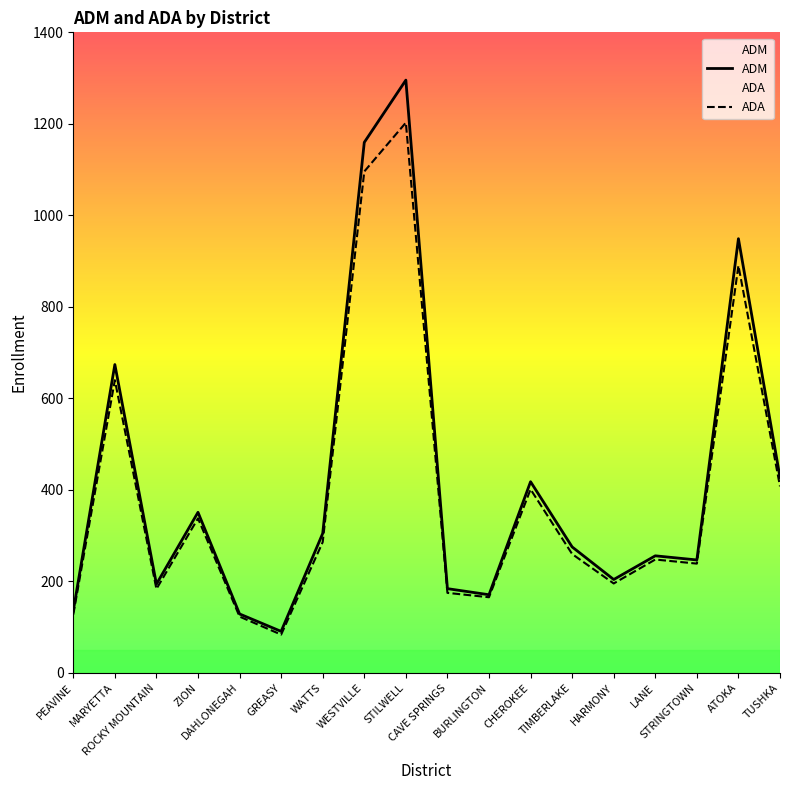

Is the value of ADA at CAVE SPRINGS greater than the value of ADM at MARYETTA?

No